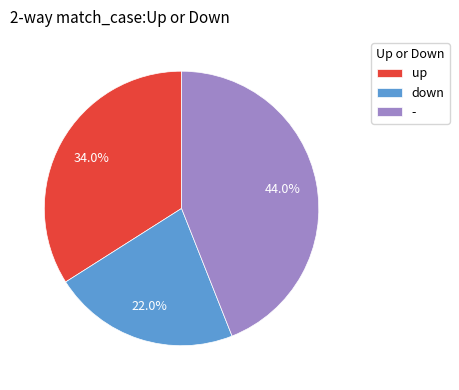

To the nearest percent, what is the combined percentage of up and -?

78%